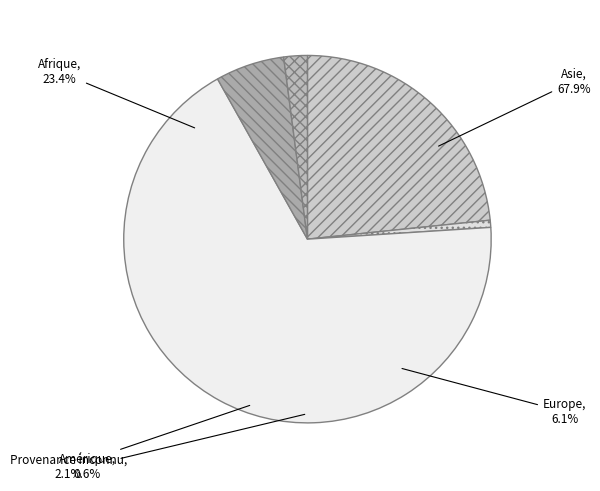

What is the change in value from Amérique to Provenance inconnu?

+30